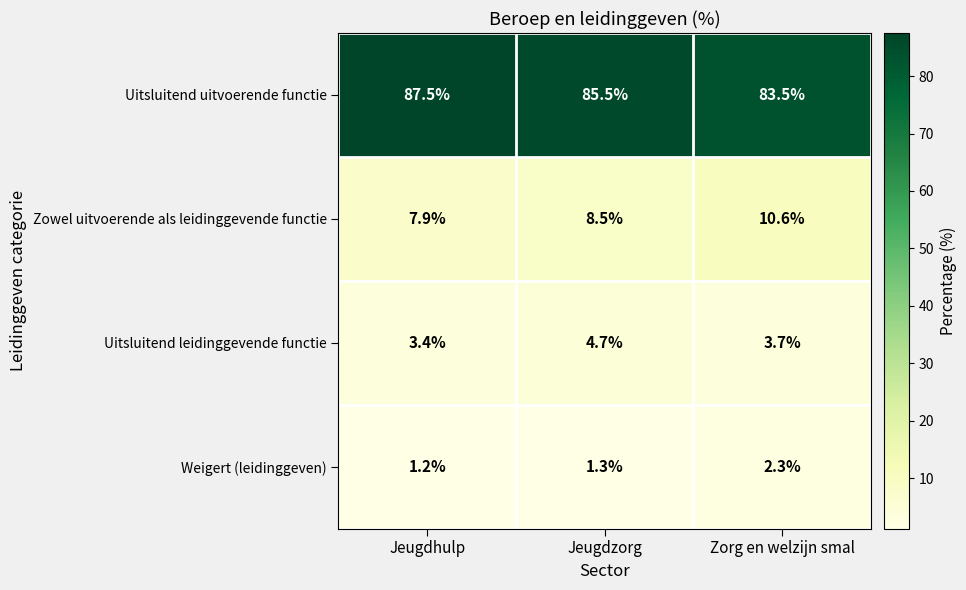

Read the Weigert (leidinggeven) value at Jeugdzorg.

1.3